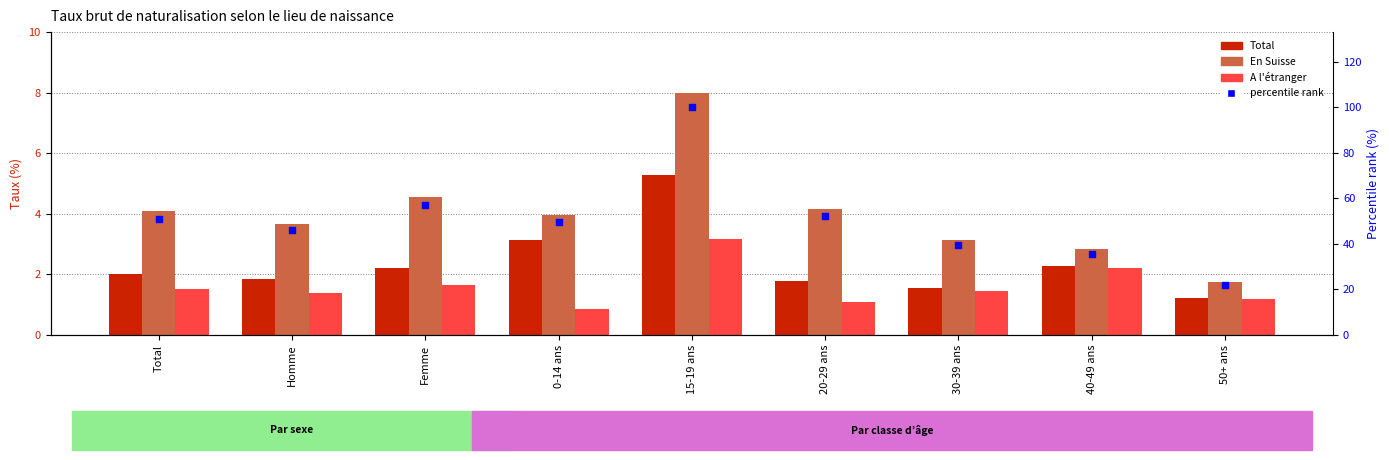

At which category is the sum across all series the highest?

15-19 ans